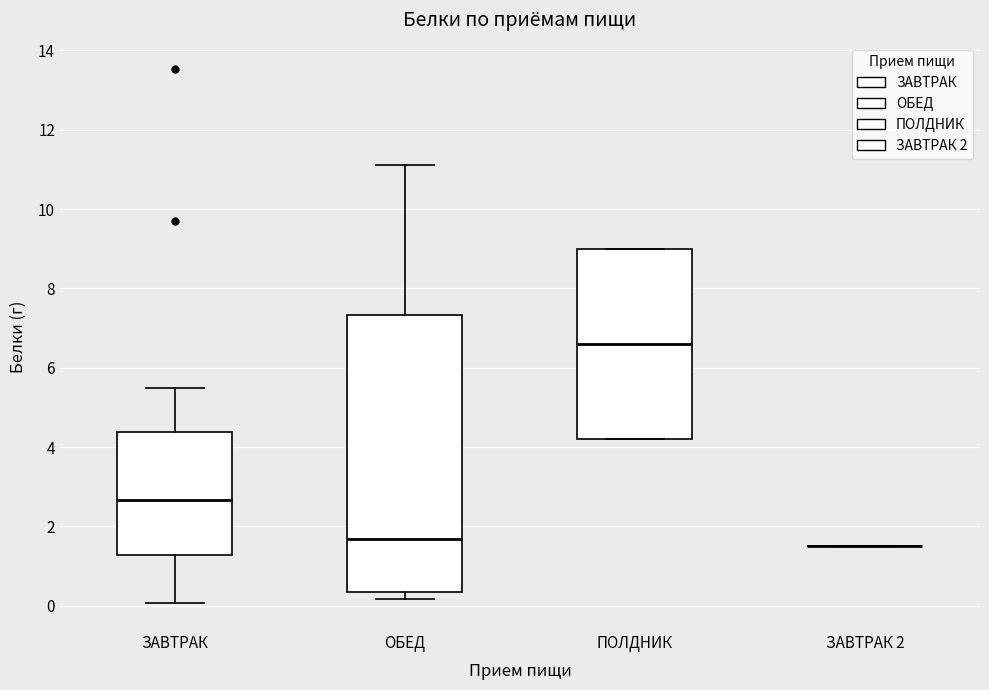

Reading left to right, read every box against the y-axis: the position of its median line, the range the box covers, and the ends of its whiskers. The values are not printed on the chart, so give them approximately, as read against the axis.

ЗАВТРАК: median 2.6, box 1.2 to 4.4, whiskers 0.0 to 5.4
ОБЕД: median 1.6, box 0.4 to 7.4, whiskers 0.2 to 11.2
ПОЛДНИК: median 6.6, box 4.2 to 9.0, whiskers 4.2 to 9.0
ЗАВТРАК 2: box collapsed to a line at 1.6, whiskers 1.6 to 1.6